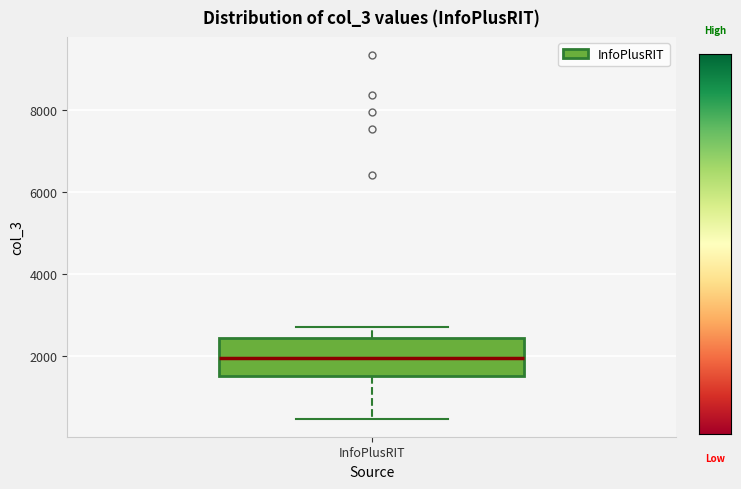

Read this box plot against the y-axis: the position of the median line, the range covered by the box, and the ends of both whiskers. The values are not printed on the chart, so give them approximately, as read against the axis.

median 2000, box 1400 to 2400, whiskers 400 to 2600